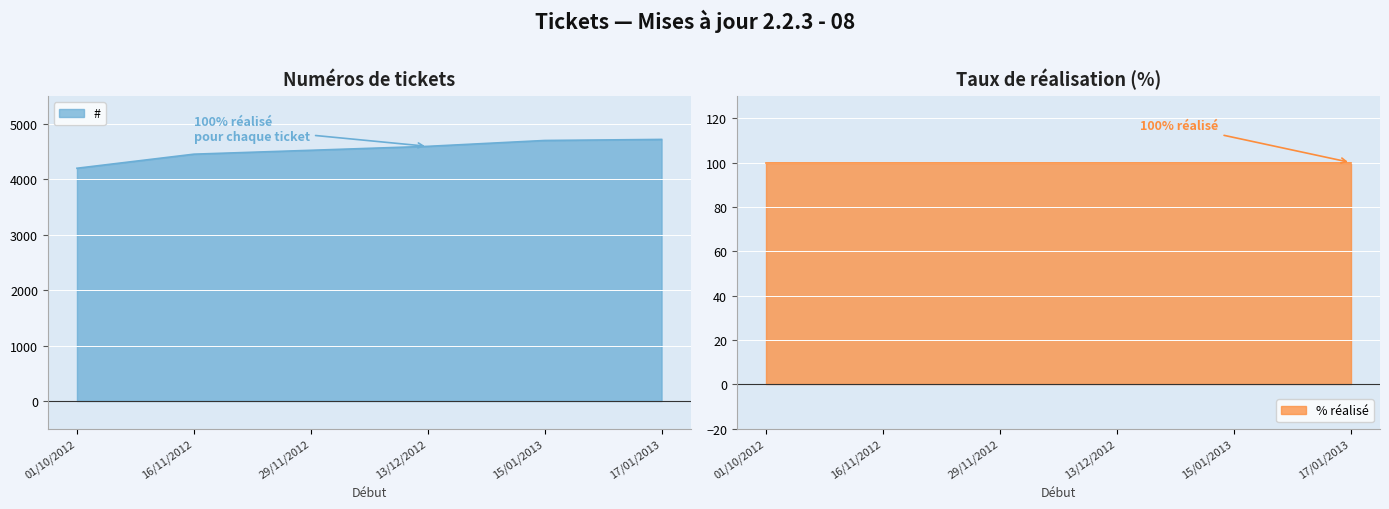

What is the value of the 6th point from the left?

4717